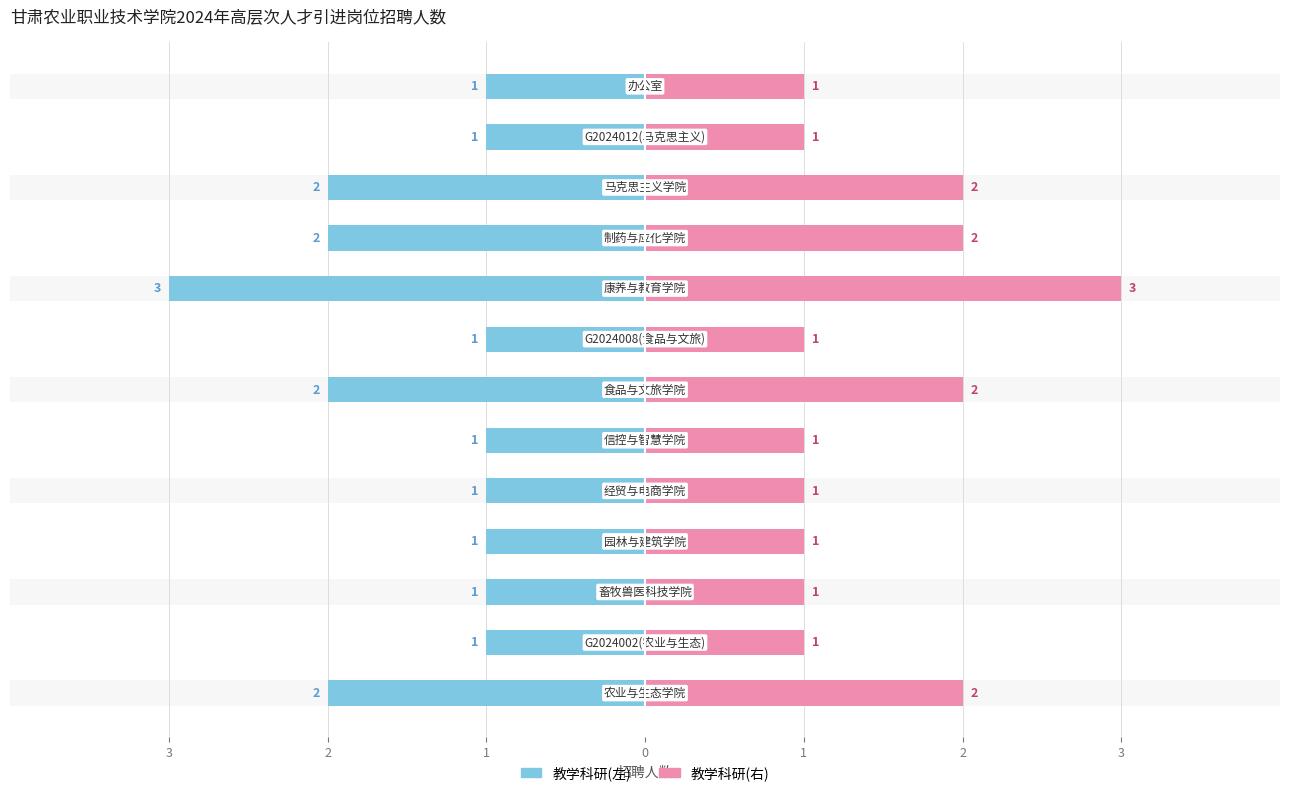

Approximately how many times larger is the value at 农业与生态学院(G2024002) compared to 办公室?

1.0